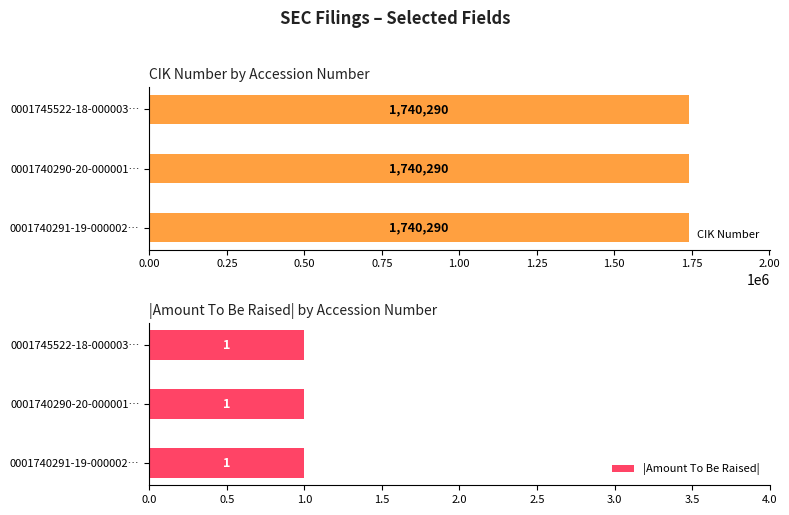

Which series changed the most between 0001740291-19-000002 and 0001745522-18-000003?

Amount To Be Raised